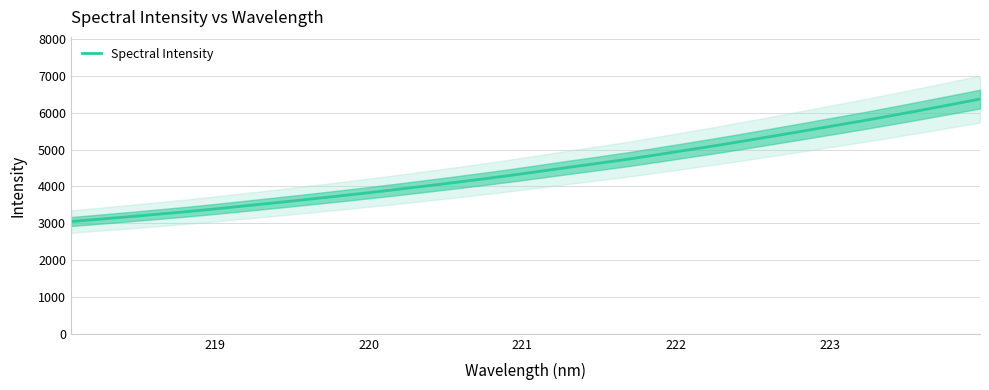

What is the lowest value of the Spectral Intensity series?

3047.6